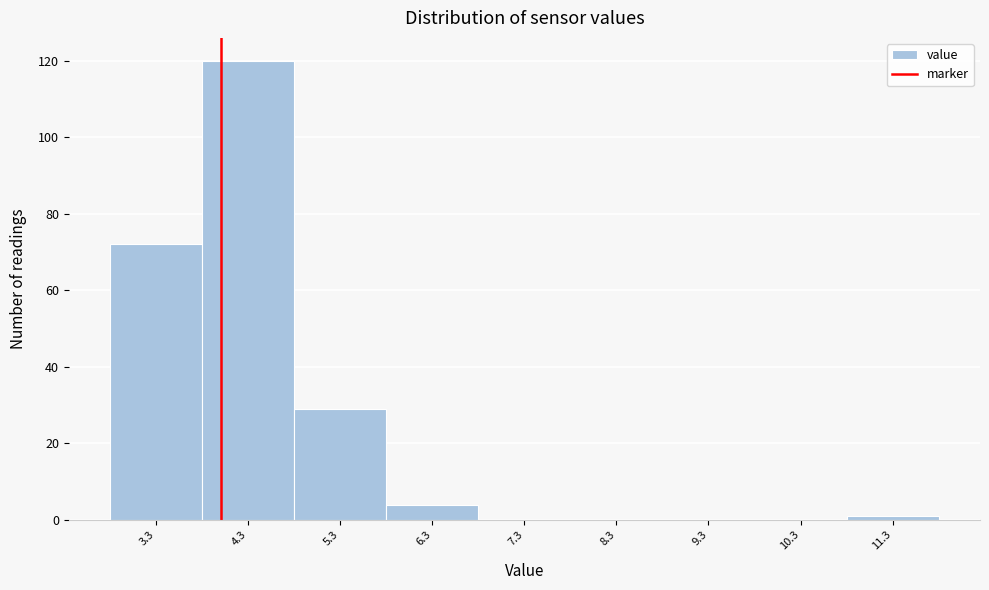

Reading left to right, extract all data points from this chart.

3.3=72	4.3=120	5.3=29	6.3=4	7.3=0	8.3=0	9.3=0	10.3=0	11.3=1